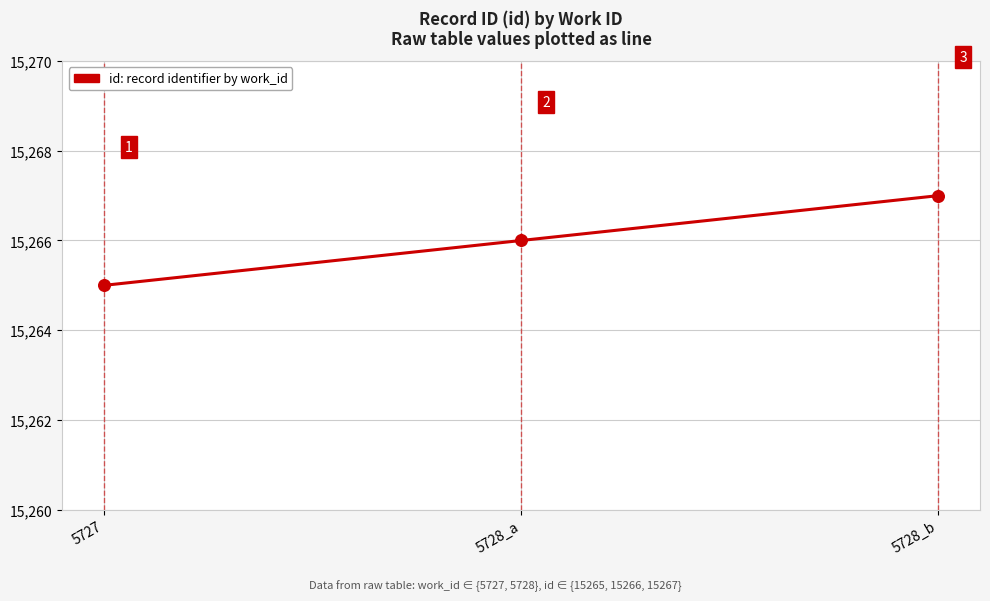

Which has a higher value, 5727 or 5728_a?

5728_a